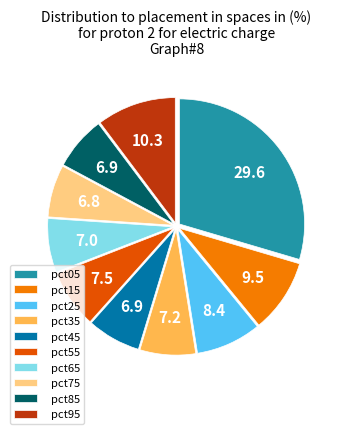

Is the sum of pct35 and pct65 greater than half?

No